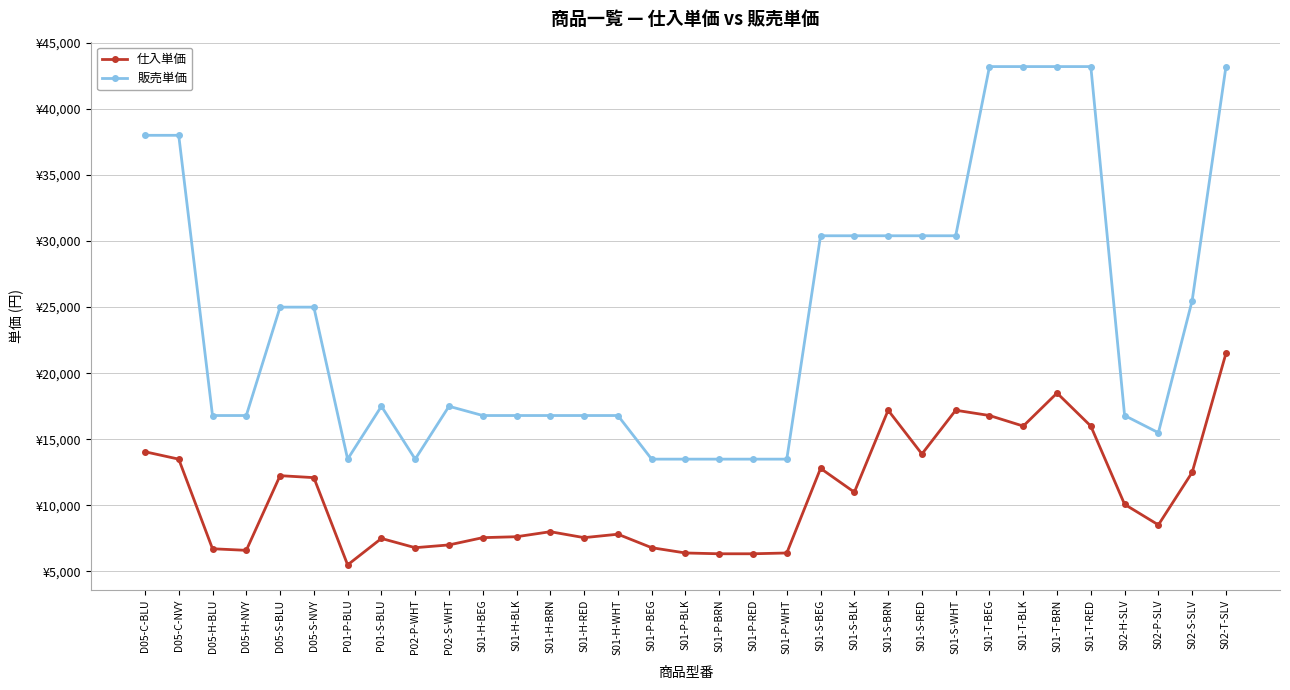

Which series has the largest total across all categories?

販売単価